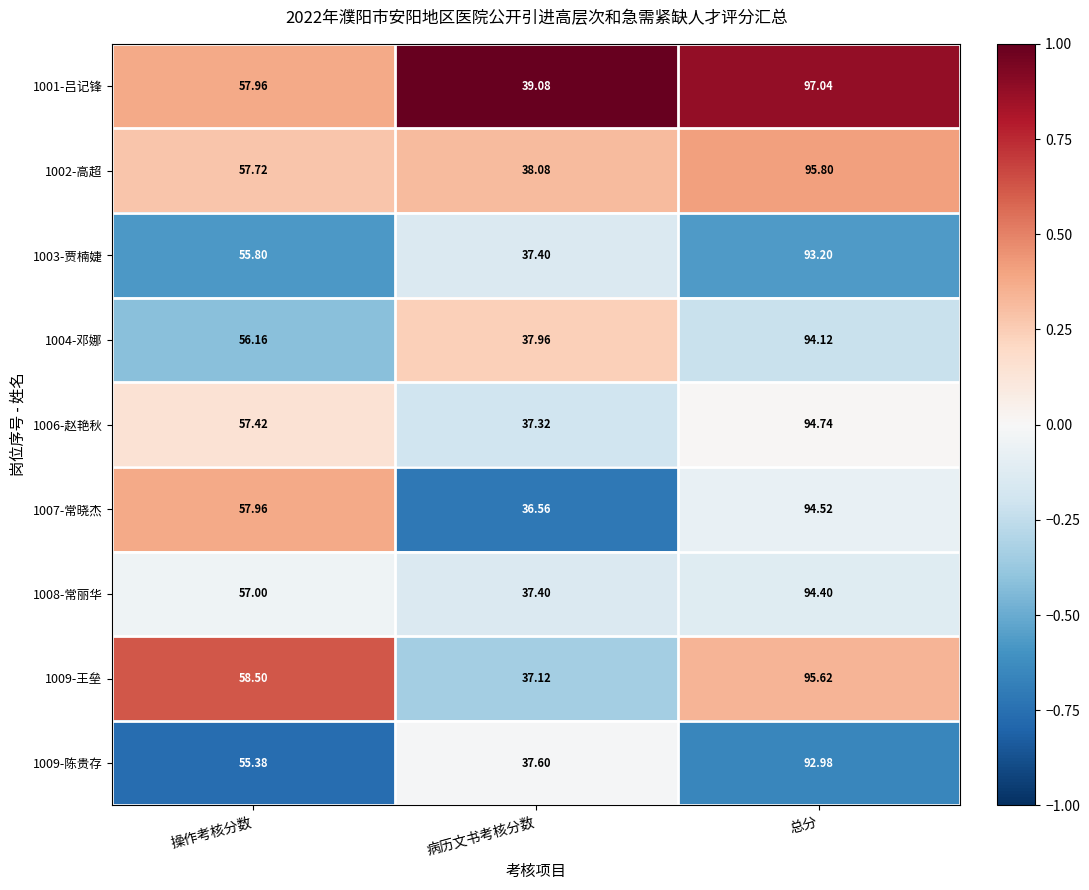

At which category is the sum across all series the highest?

总分